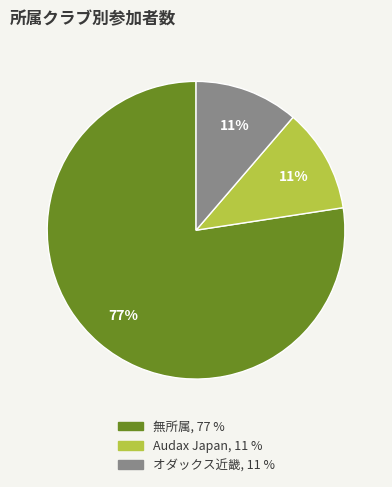

To the nearest percent, what is the average slice percentage?

33%